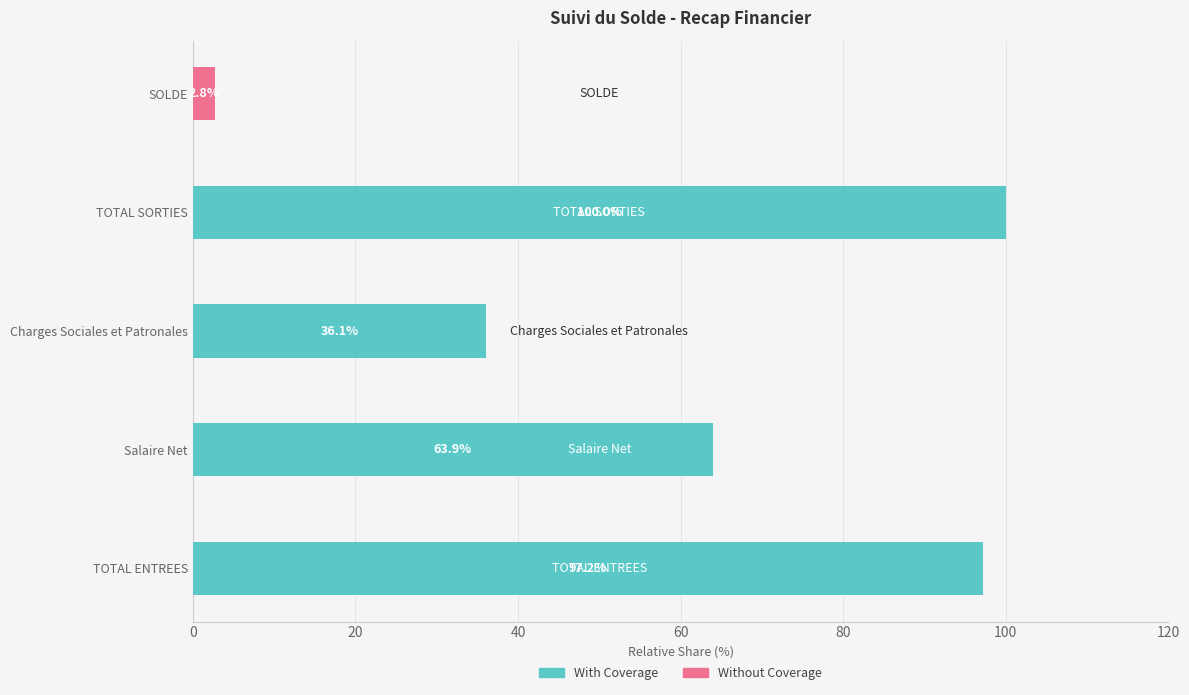

What is the sum of all With Coverage values?

297.2